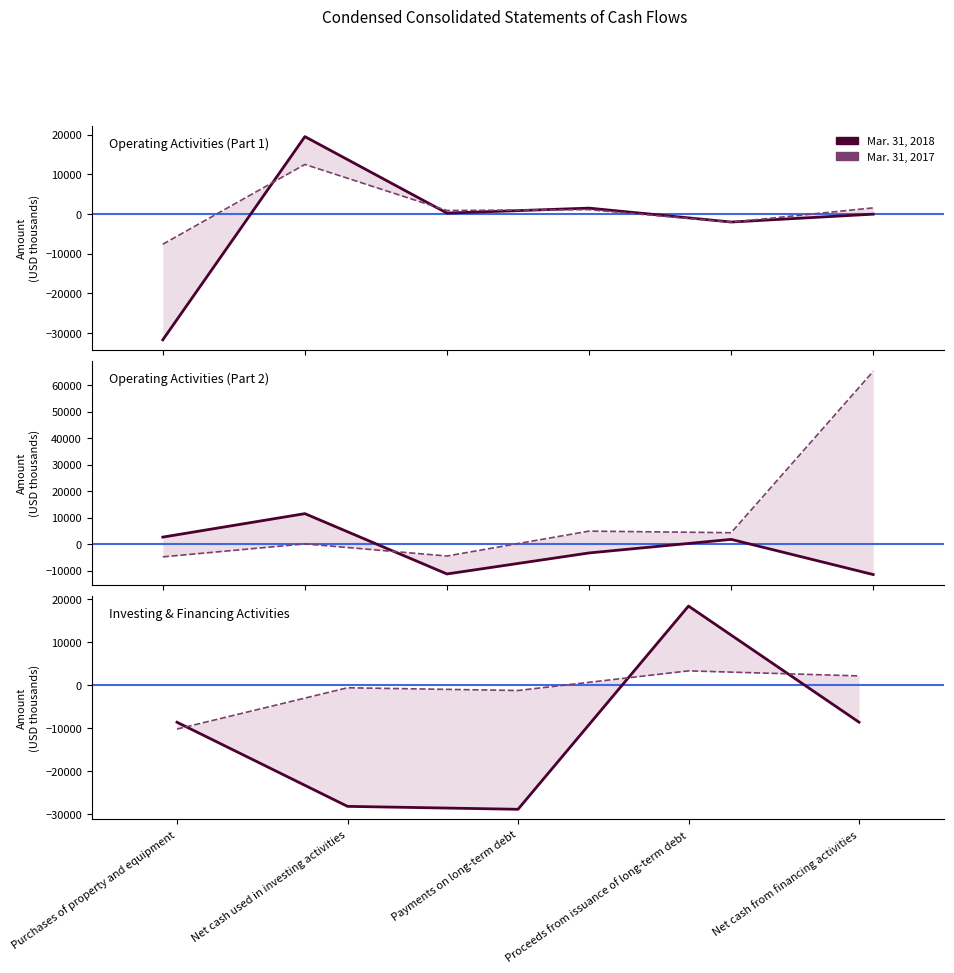

At which label is Mar. 31, 2017 closest to -3373?

Payments on long-term debt